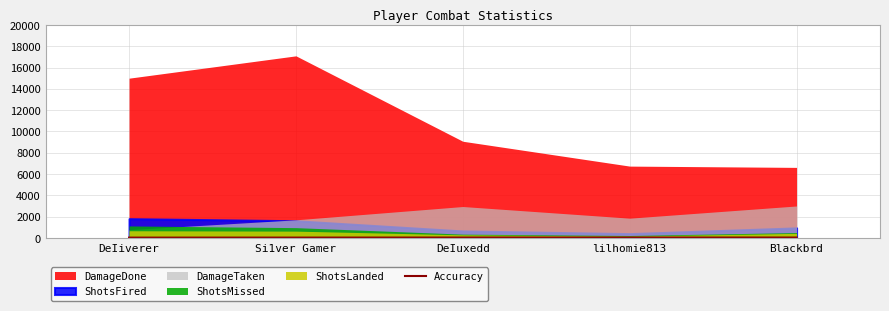

Does the chart display data point markers on the line(s)?

No